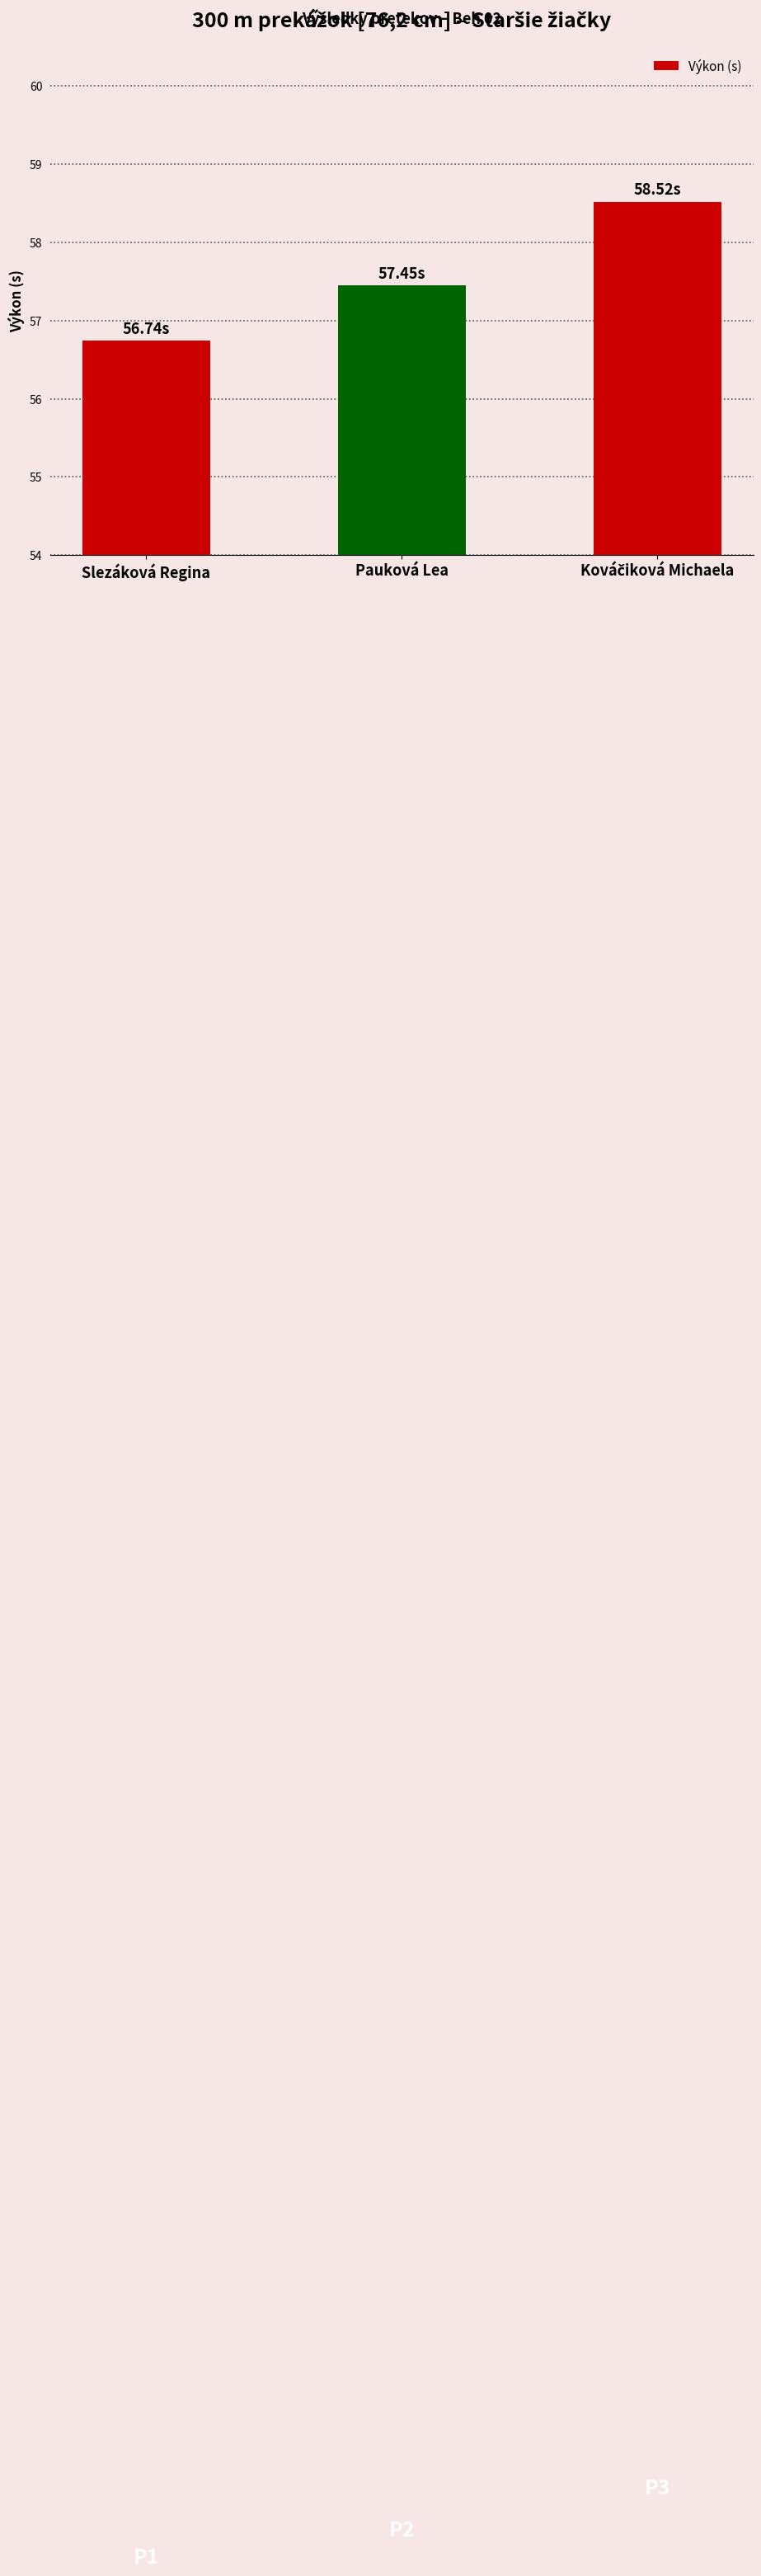

What is the average value?

57.6